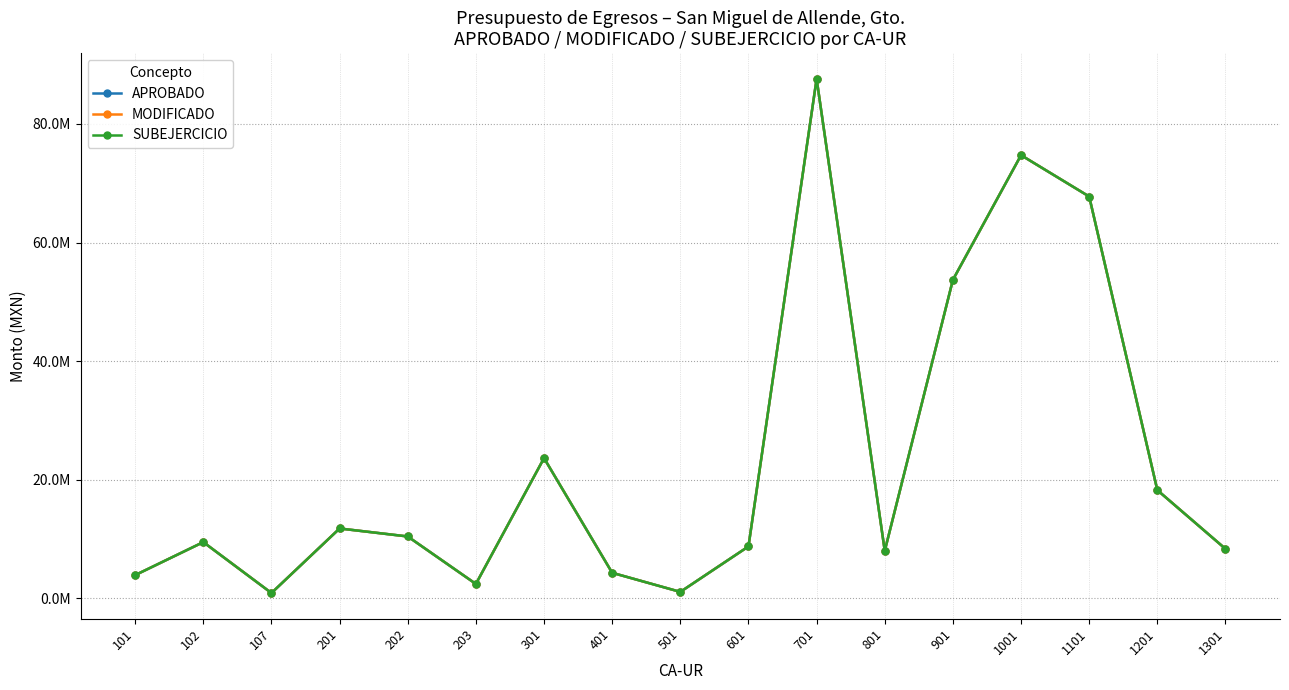

True or false: SUBEJERCICIO and MODIFICADO cross at least once.

False